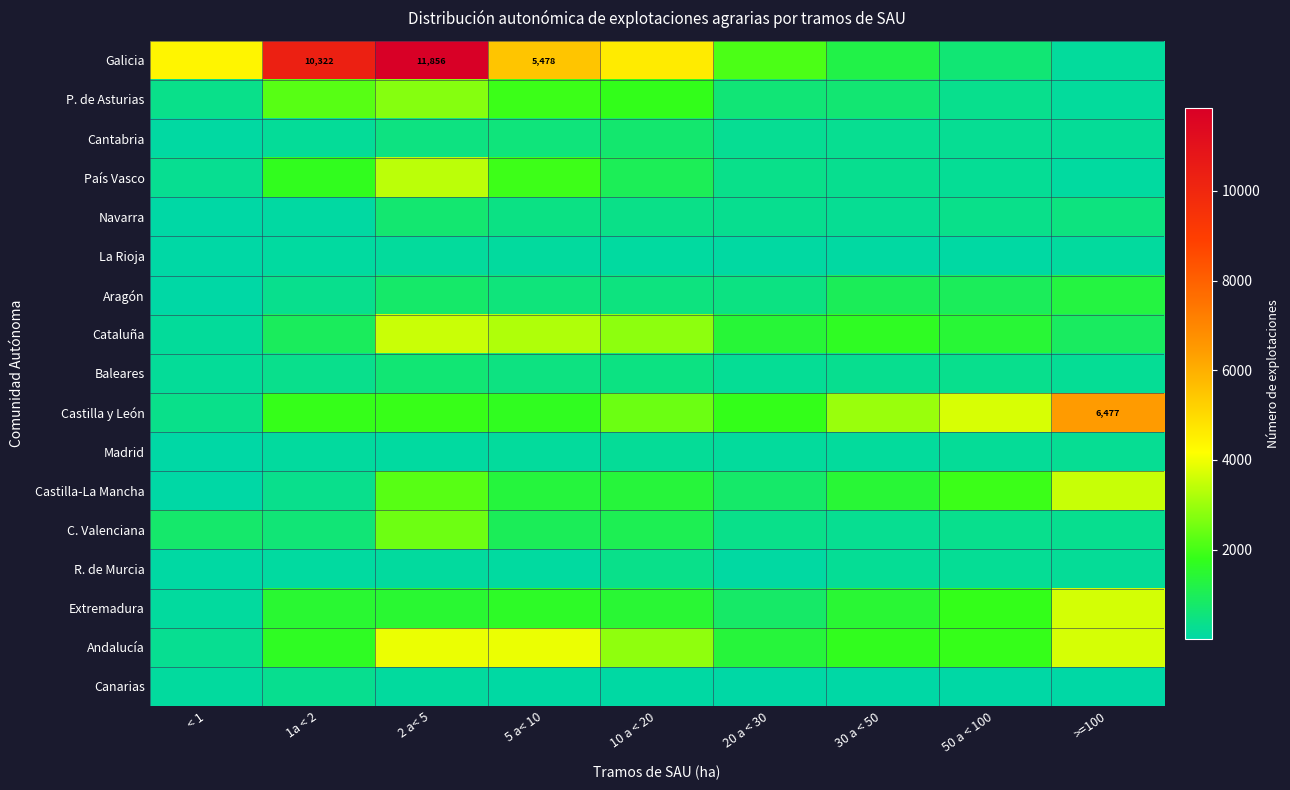

True or false: Galicia has a value of 3138 at 2 a< 5.

False